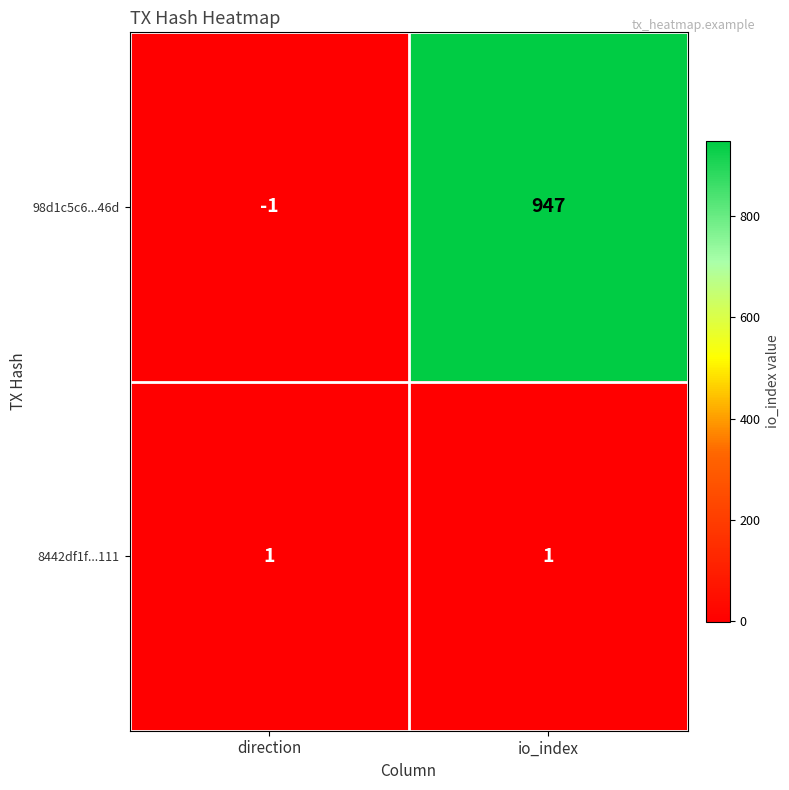

What is the difference between the maximum and minimum values in the 98d1c5c6...46d series?

948